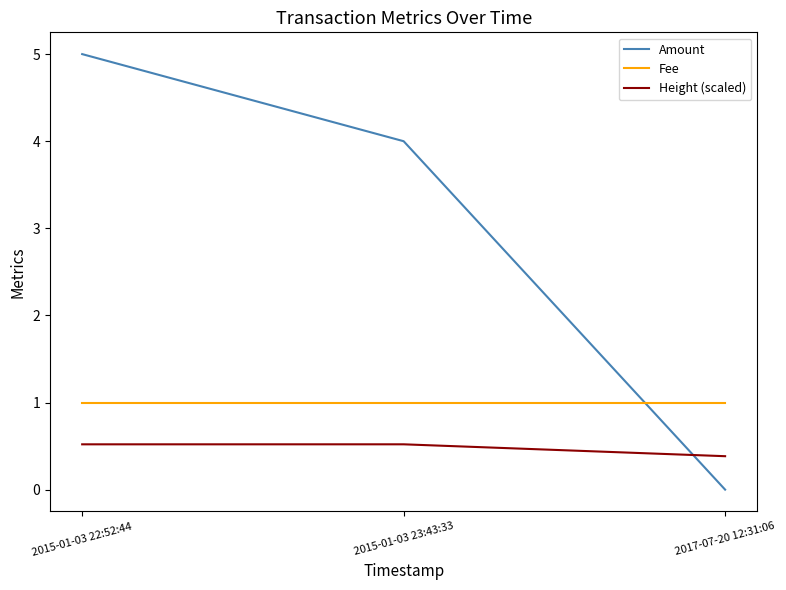

True or false: Fee has a value of 1.7 at 2017-07-20 12:31:06.

False